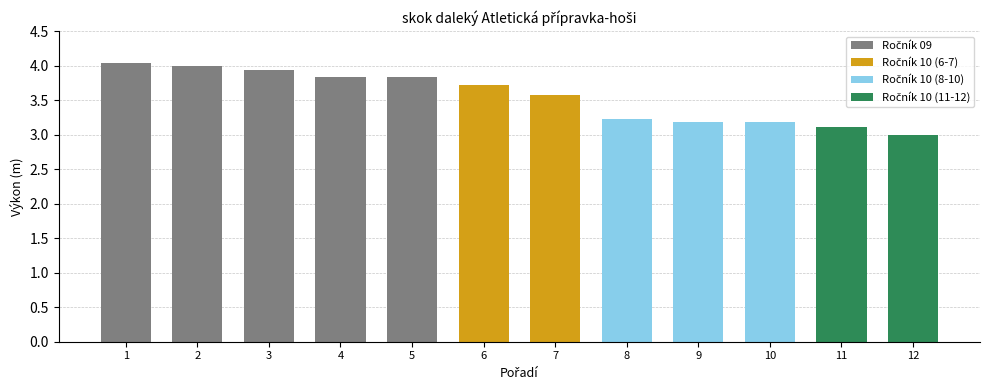

What is the change in value from 2 to 5?

-0.2